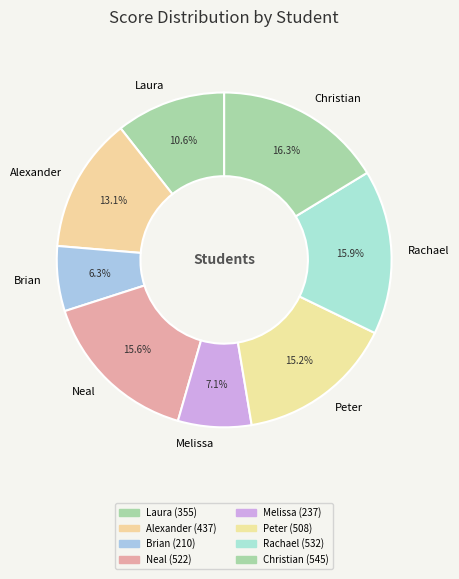

Which has a higher value, Laura or Christian?

Christian